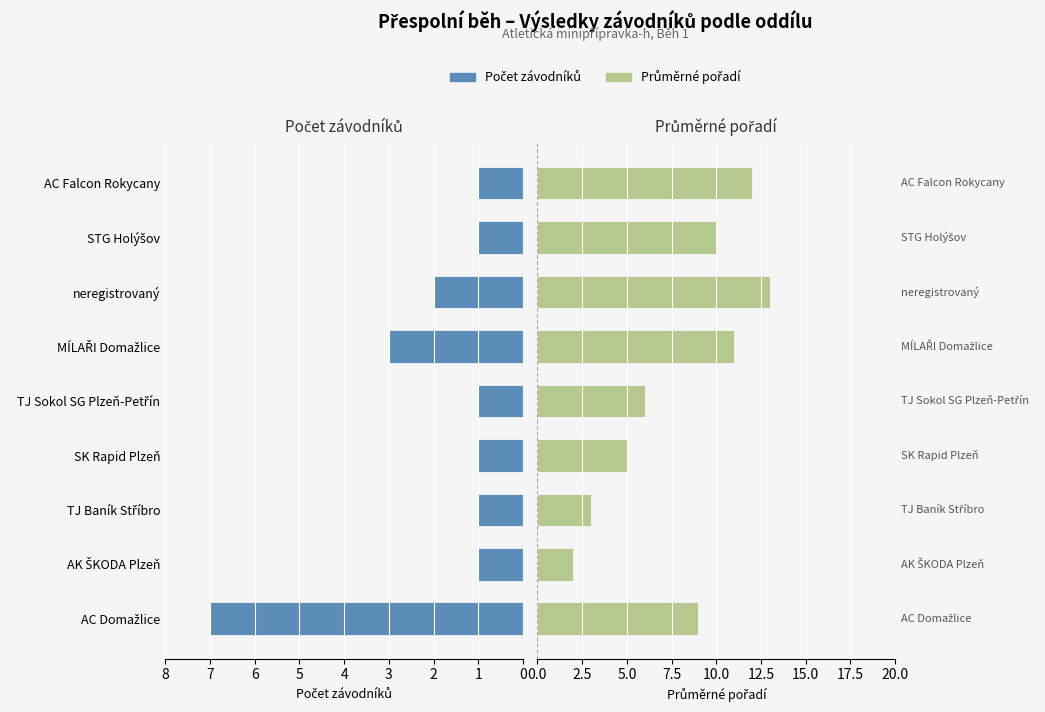

Which series changed the most between SK Rapid Plzeň and TJ Sokol SG Plzeň-Petřín?

Průměrné pořadí